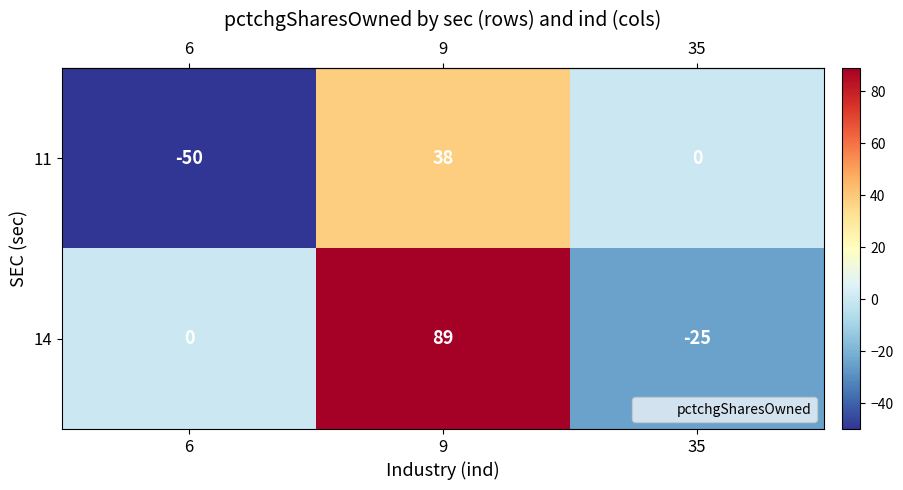

What is the difference between the highest and lowest values at 6?

50